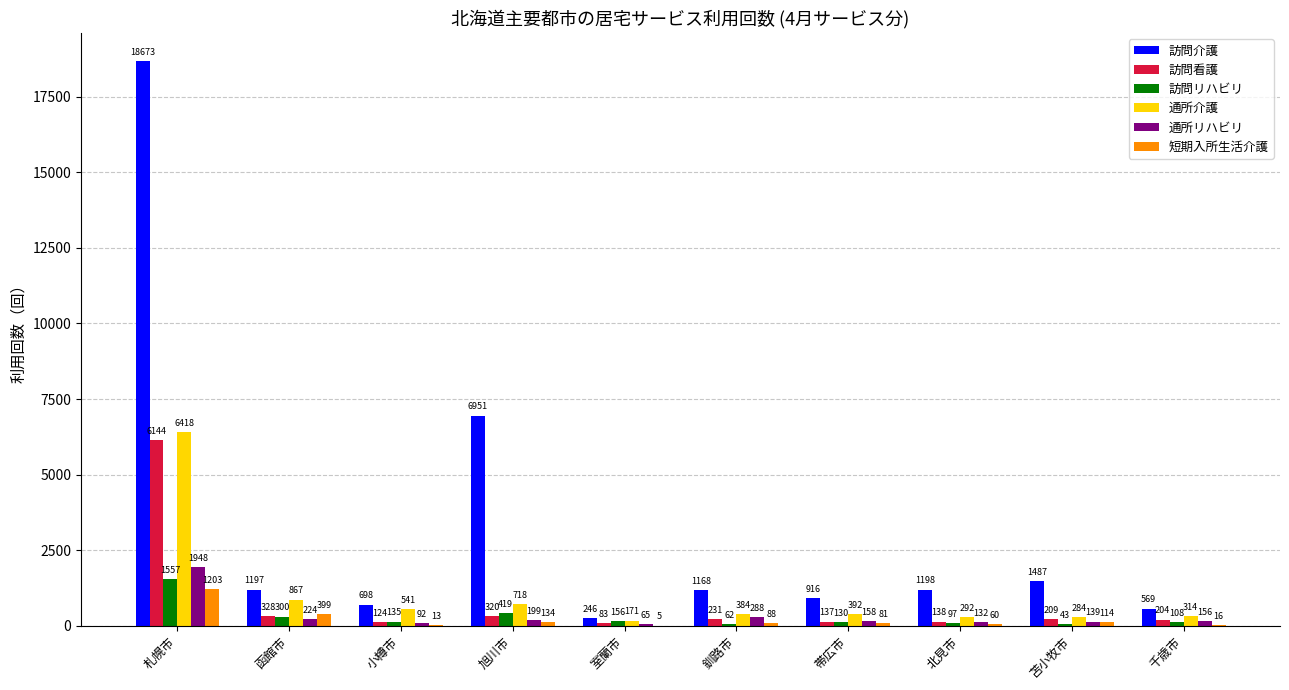

Which series changed the most between 函館市 and 帯広市?

通所介護